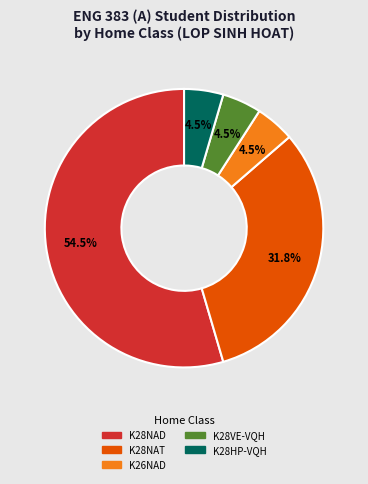

Count the number of slices in the pie.

5